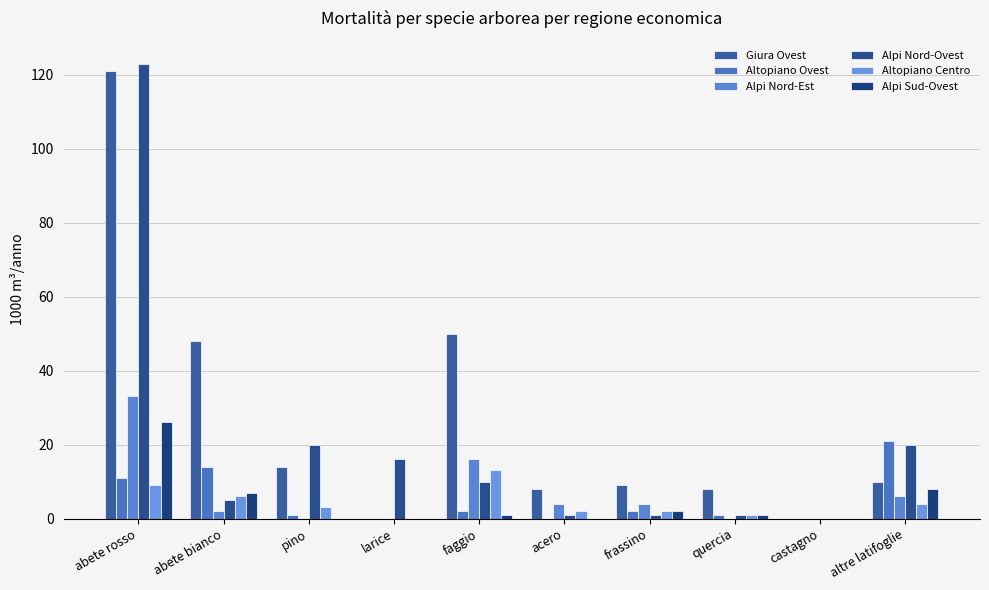

At which category is the sum across all series the highest?

abete rosso